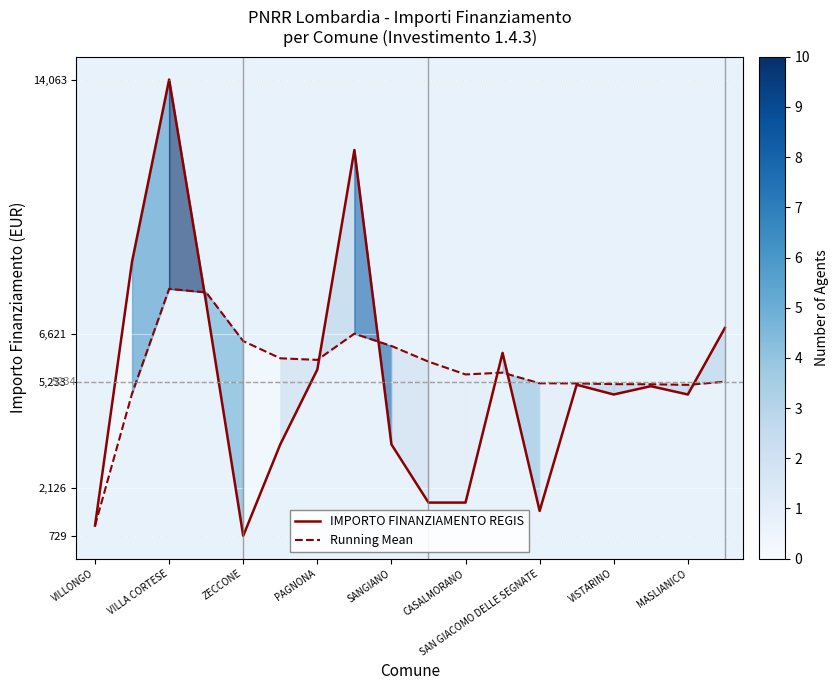

How many lines are shown in the chart?

2